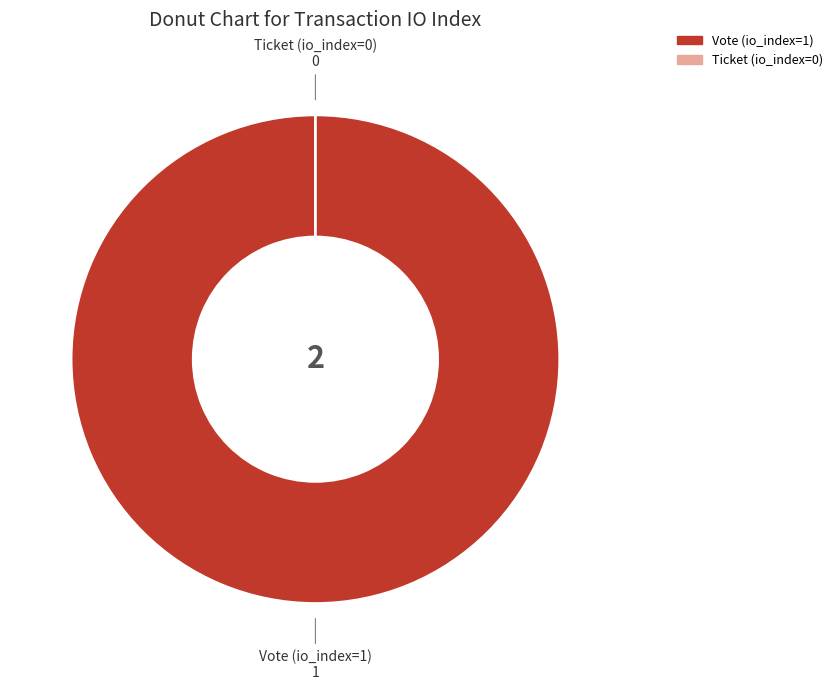

How many segments does this pie chart have?

2